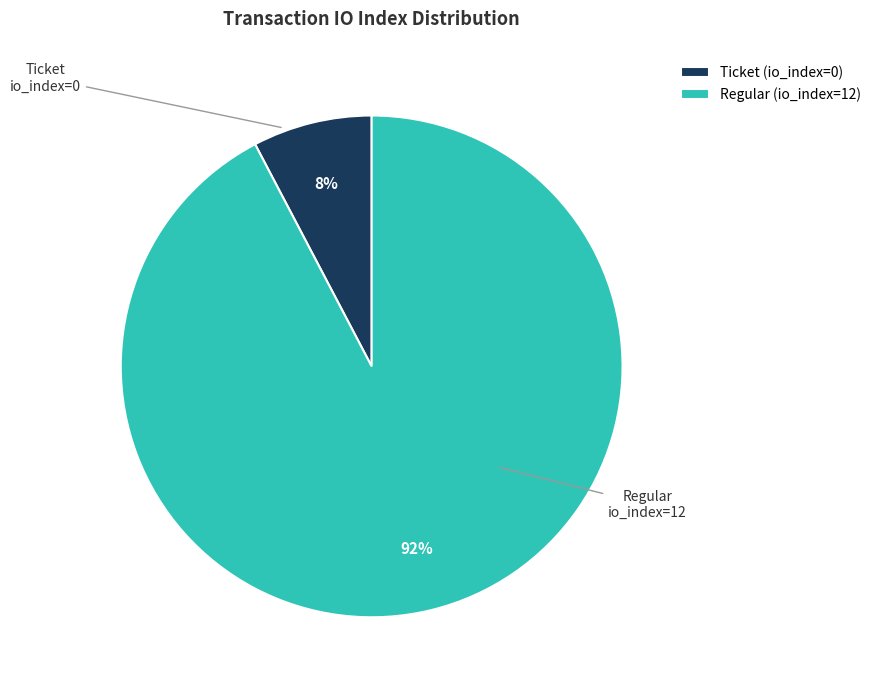

Is there any slice that represents more than half of the pie?

Yes